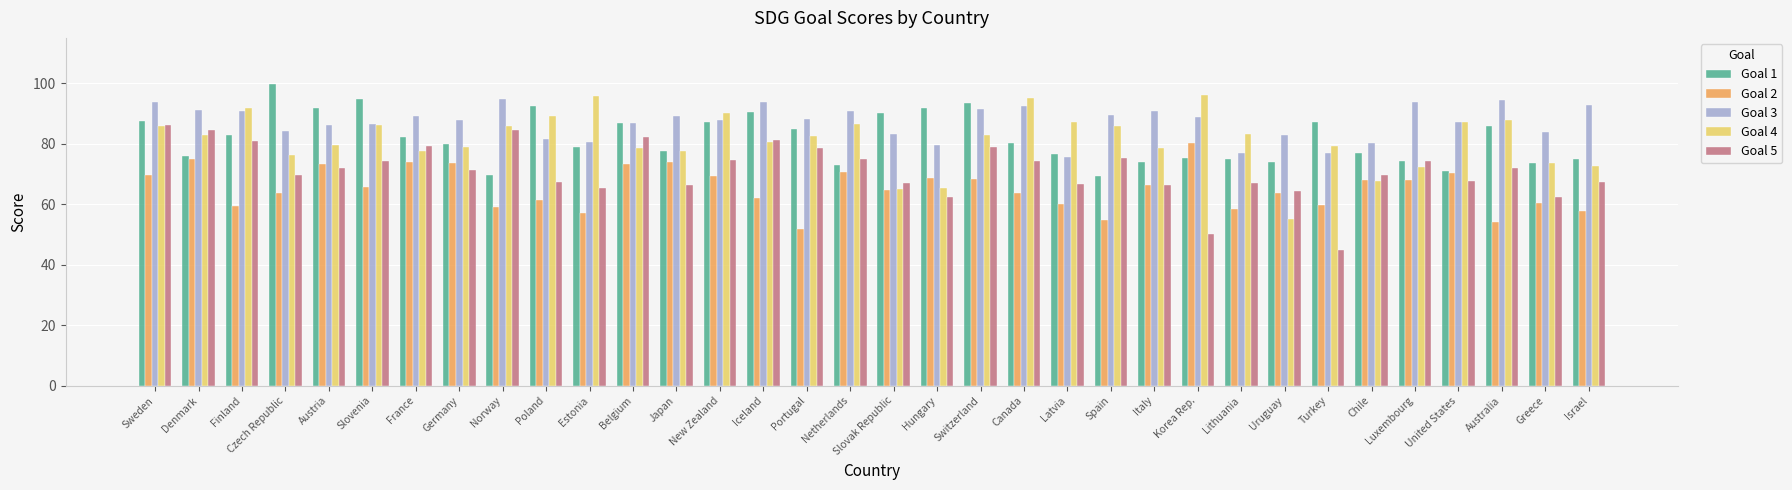

How many bars are there in total?

170